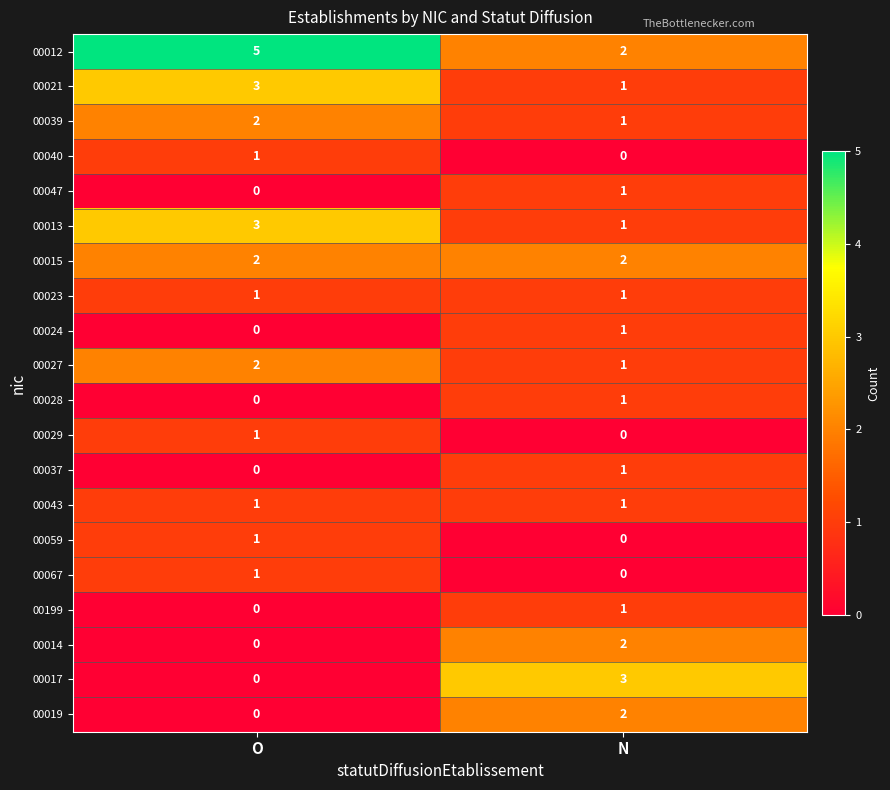

At which label is 00040 closest to 0?

N